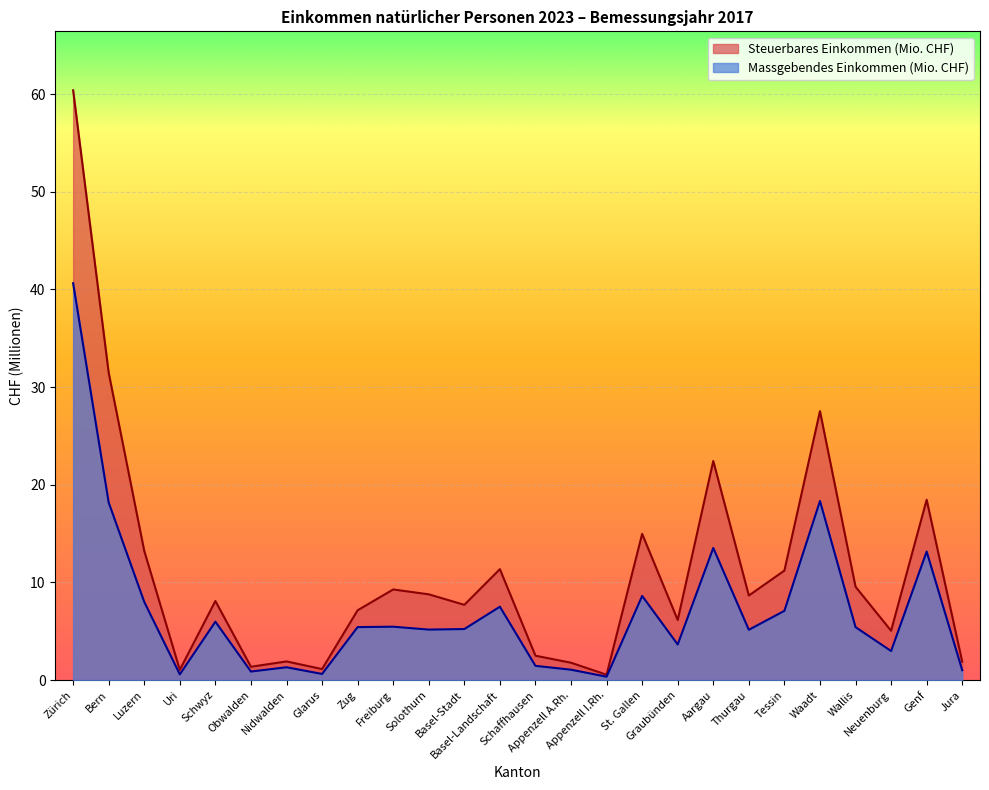

True or false: Massgebendes Einkommen and Steuerbares Einkommen intersect in this chart.

False